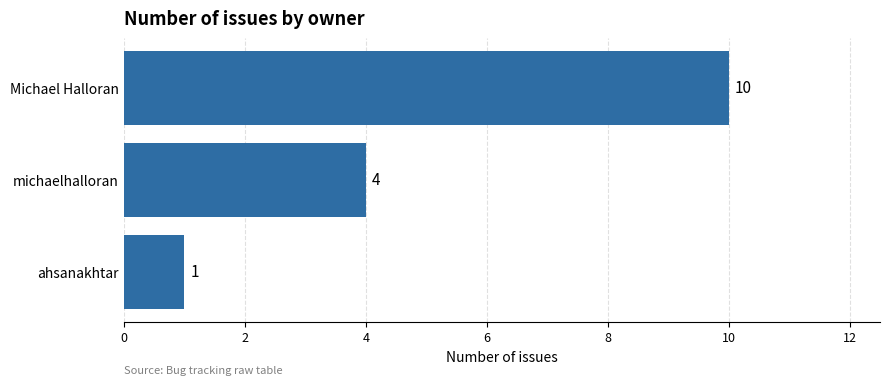

Which has a higher value, ahsanakhtar or Michael Halloran?

Michael Halloran